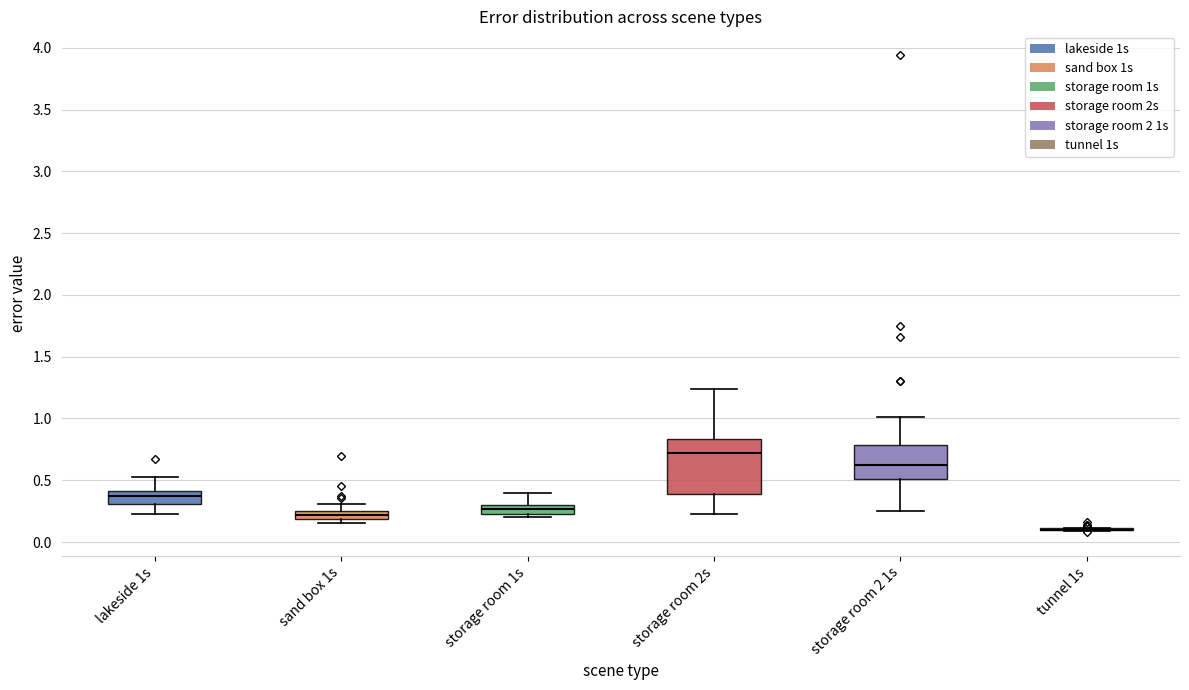

Where does the lower whisker of the box for lakeside 1s end on the y-axis? The values are not printed on the chart, so give them approximately, as read against the axis.

0.25